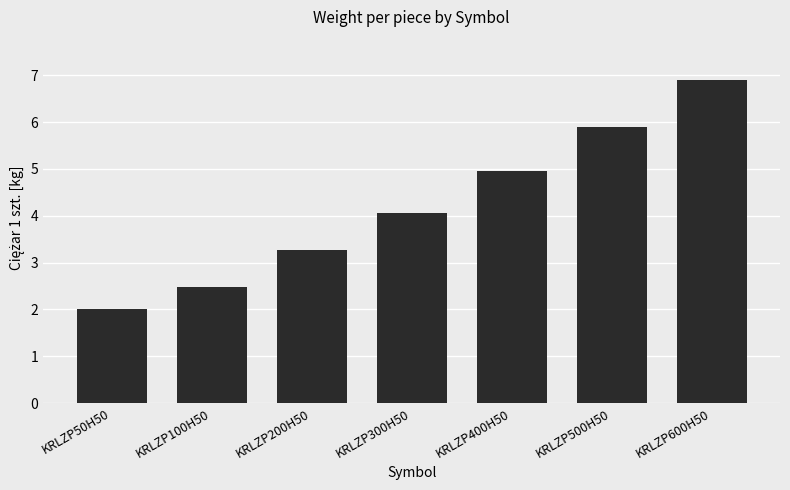

What is the average value?

4.2